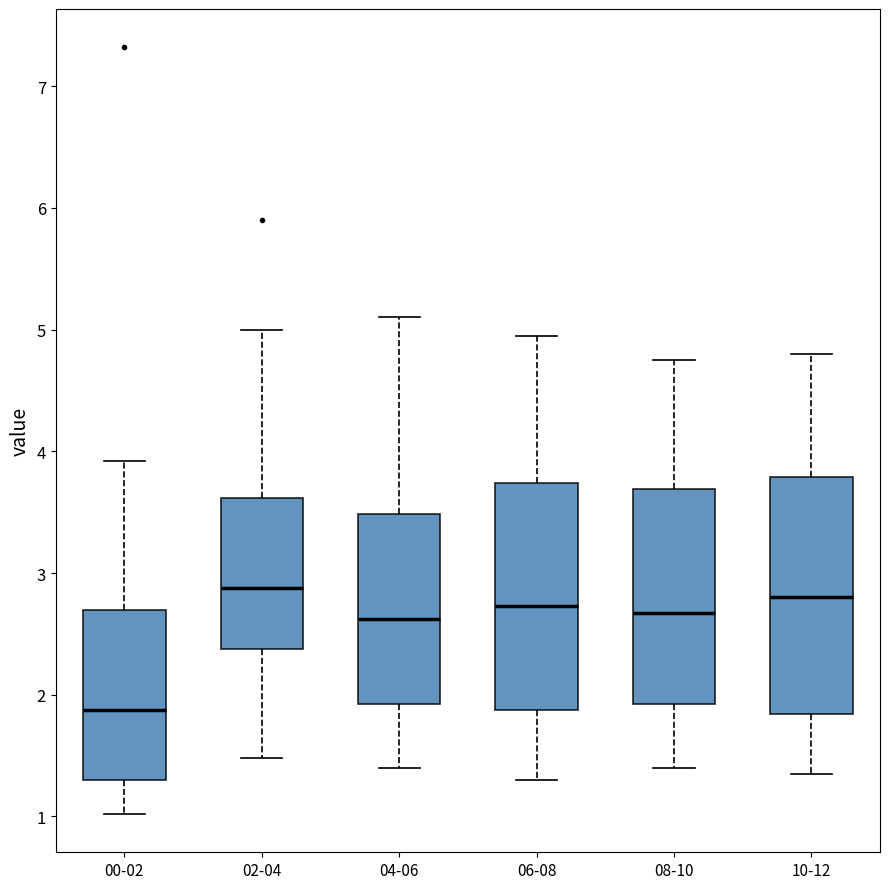

Reading left to right, transcribe this box plot: for each box, give where its median line is, the range the box spans, and where its two whiskers end, as read against the y-axis. The values are not printed on the chart, so give them approximately, as read against the axis.

00-02: median 1.9, box 1.3 to 2.7, whiskers 1.0 to 3.9
02-04: median 2.9, box 2.4 to 3.6, whiskers 1.5 to 5.0
04-06: median 2.6, box 1.9 to 3.5, whiskers 1.4 to 5.1
06-08: median 2.7, box 1.9 to 3.7, whiskers 1.3 to 5.0
08-10: median 2.7, box 1.9 to 3.7, whiskers 1.4 to 4.8
10-12: median 2.8, box 1.8 to 3.8, whiskers 1.4 to 4.8